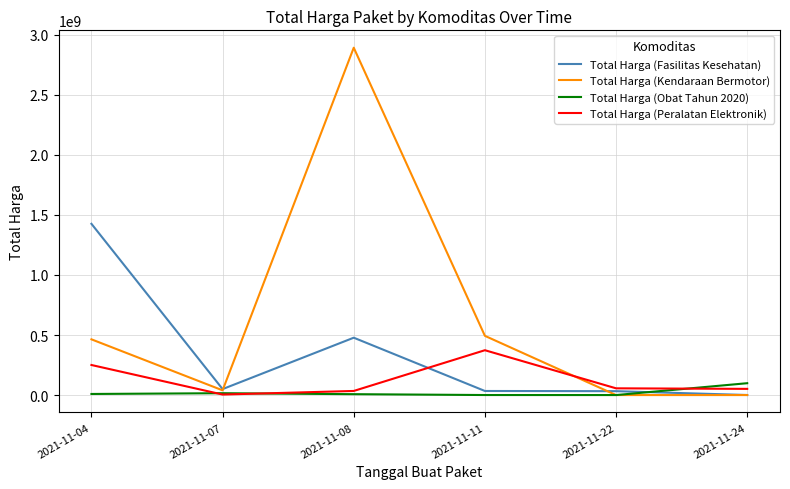

How many lines are shown in the chart?

4